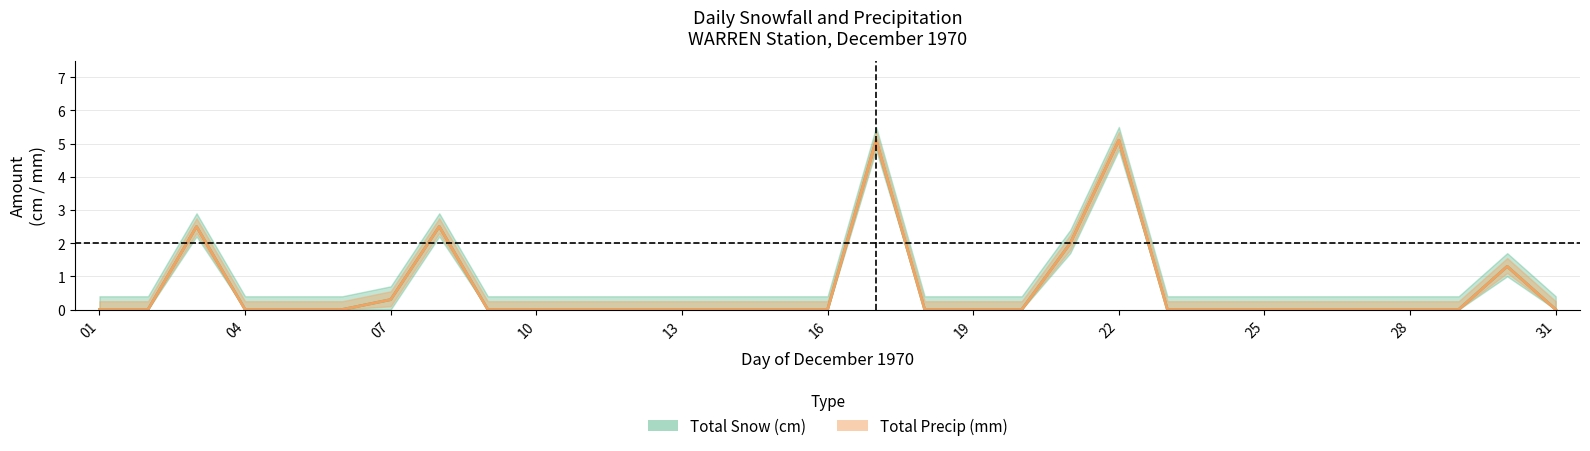

Rank the series at 12 from highest to lowest value.

Total Snow (cm), Total Precip (mm)